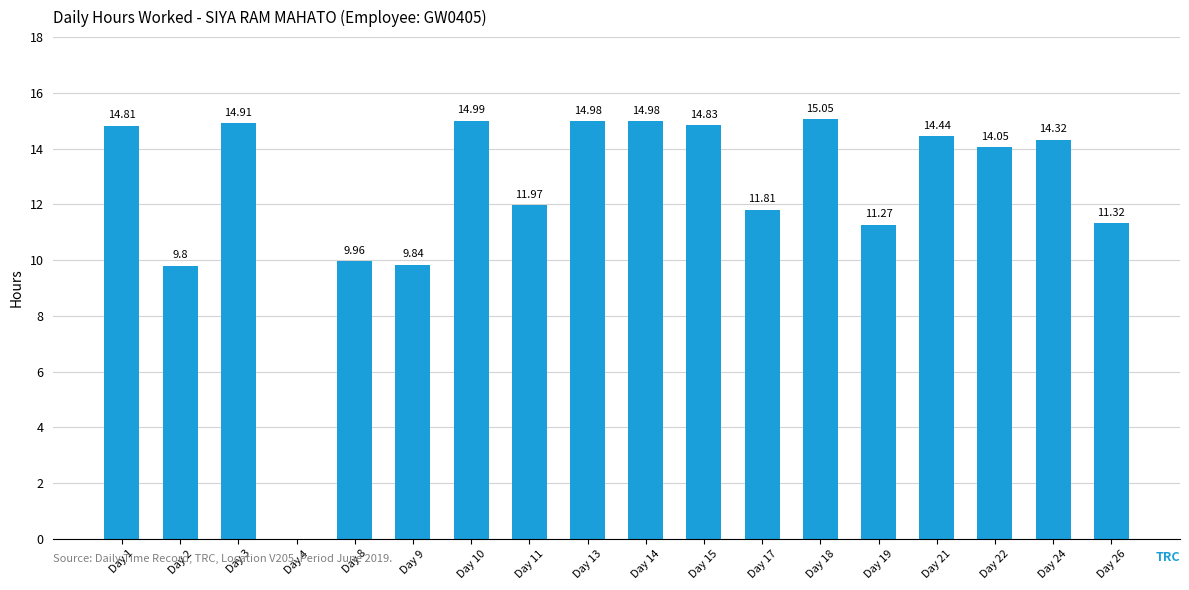

What is the sum of the values at Day 22 and Day 17?

25.9